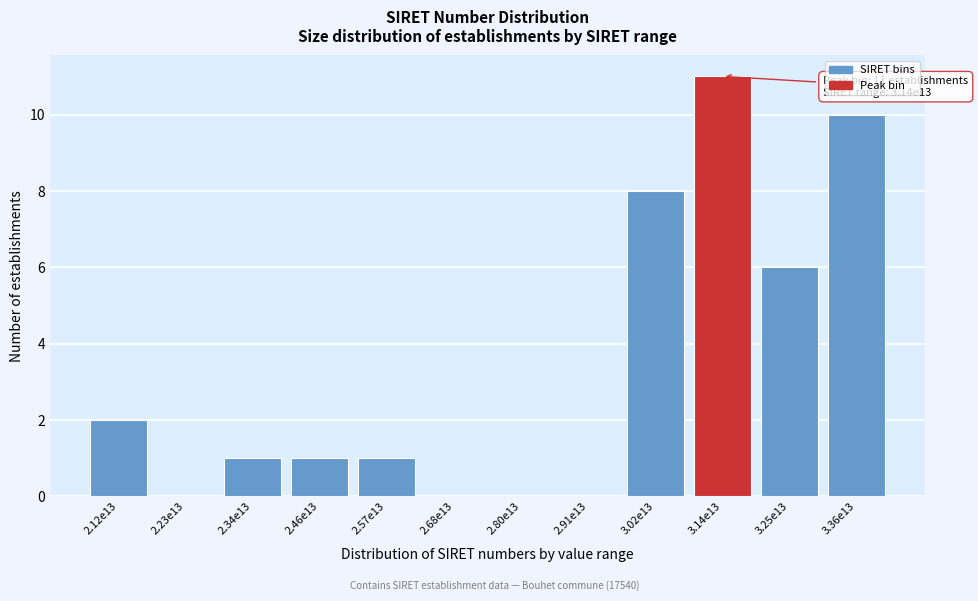

Reading left to right, extract all data points from this chart.

2.12e13=2	2.23e13=0	2.34e13=1	2.46e13=1	2.57e13=1	2.68e13=0	2.80e13=0	2.91e13=0	3.02e13=8	3.14e13=11	3.25e13=6	3.36e13=10